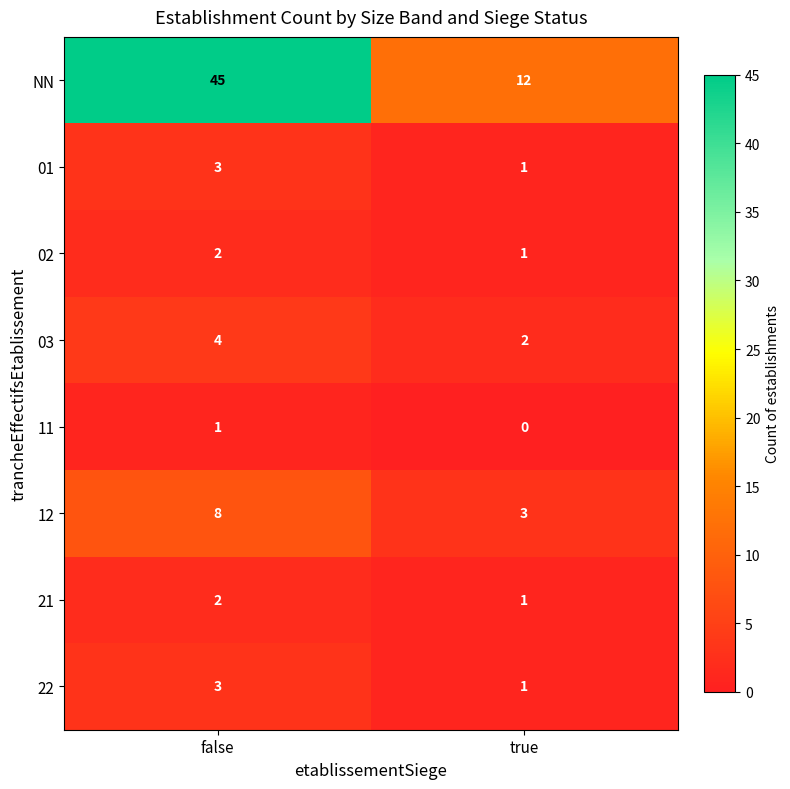

Which label corresponds to the smallest value in the chart?

true